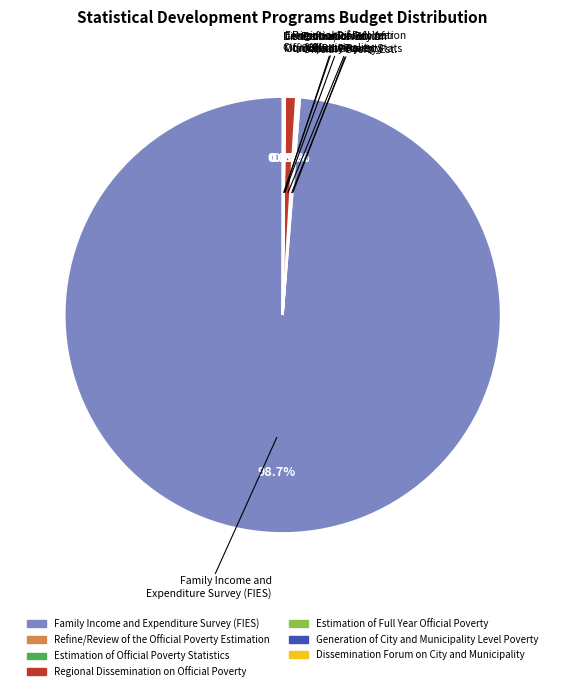

Which slice is the largest?

Family Income and Expenditure Survey (FIES)